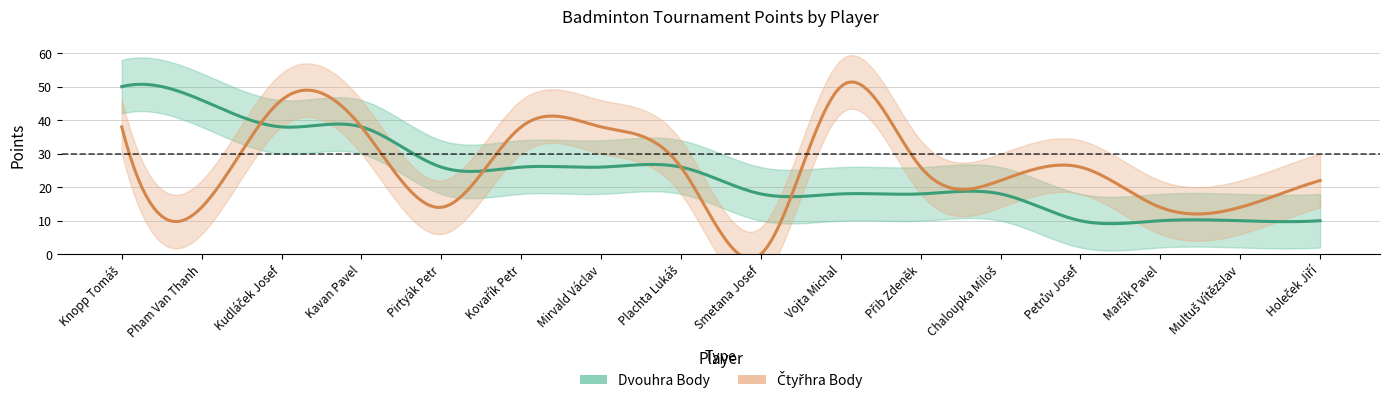

What is the spread (max minus min) of values at Pirtyák Petr?

12